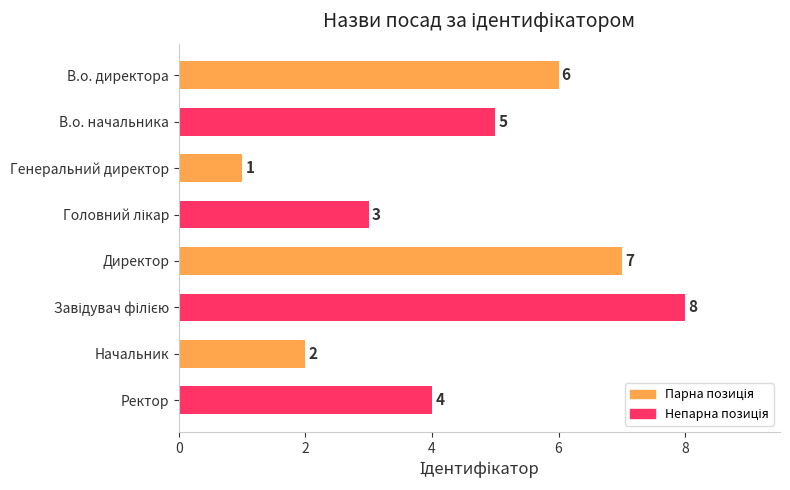

True or false: the data shows 11 at Директор.

False